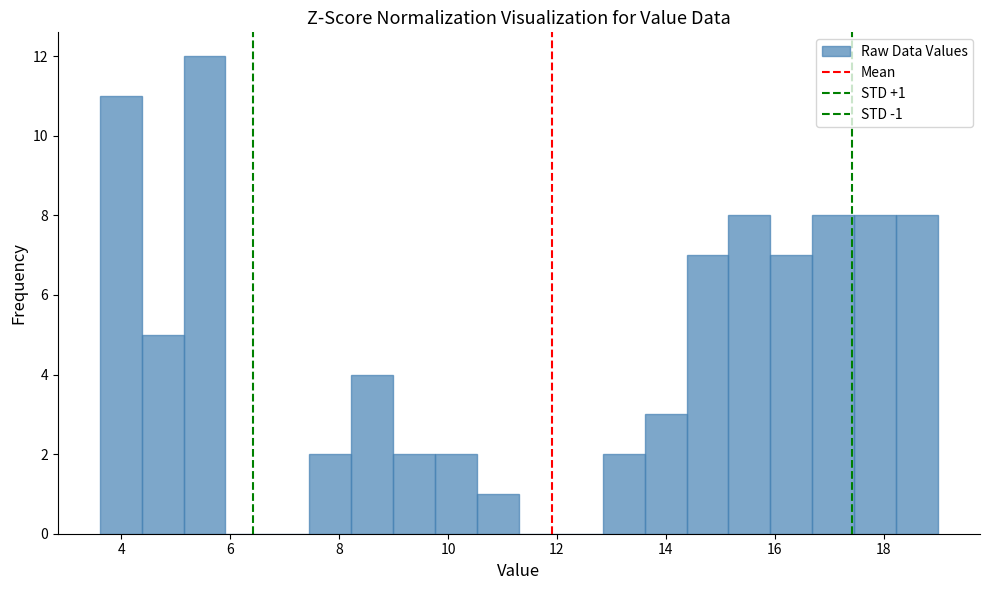

Read against the x-axis, roughly where is the centre of the tallest bar?

5.6